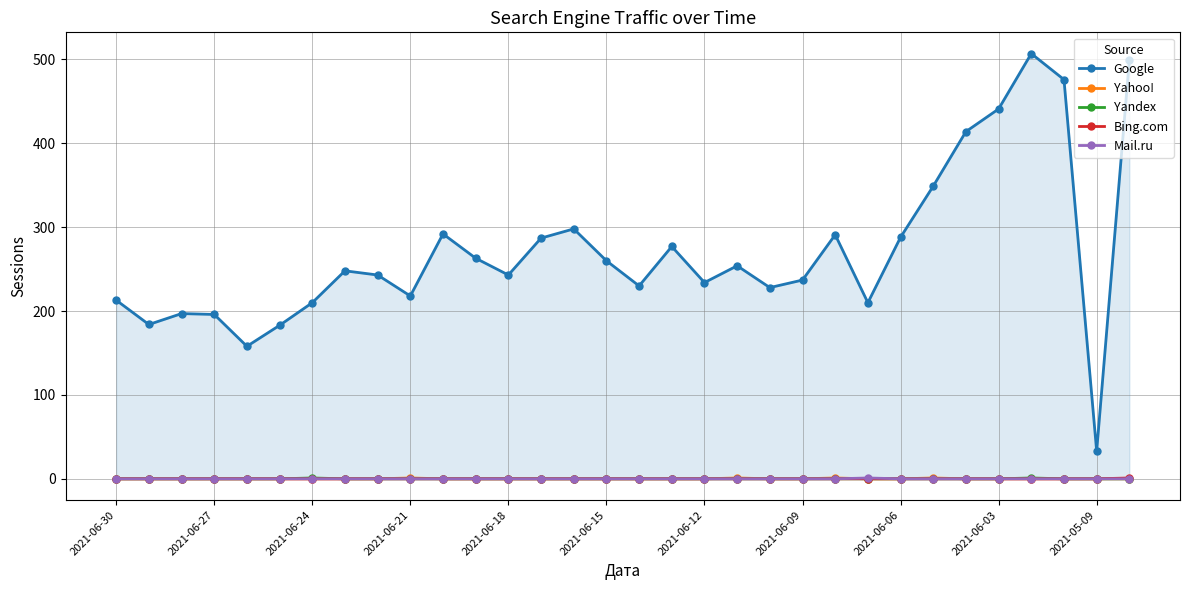

True or false: Yahoo! has more than 1 points higher than both neighbors.

True